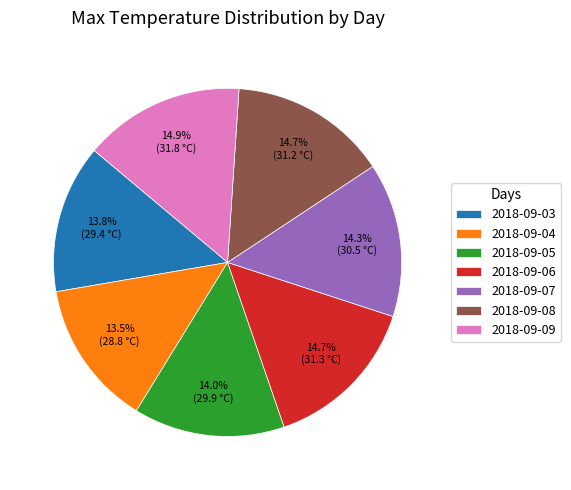

Combined, what portion of the pie is 2018-09-06 and 2018-09-05?

28.7%